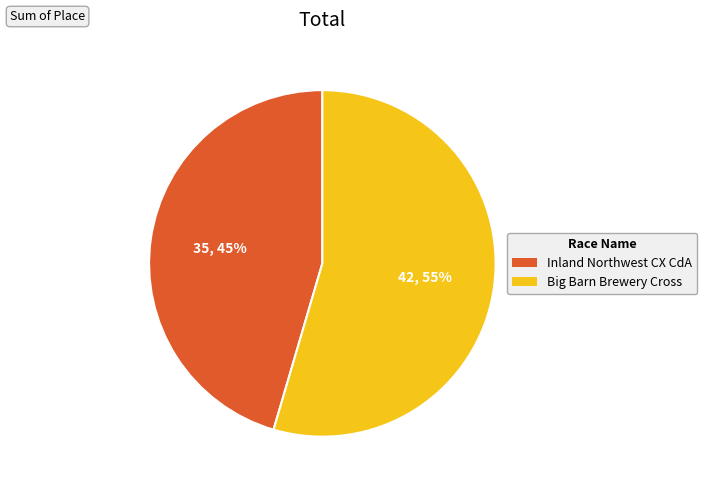

Which slice is the largest?

Big Barn Brewery Cross